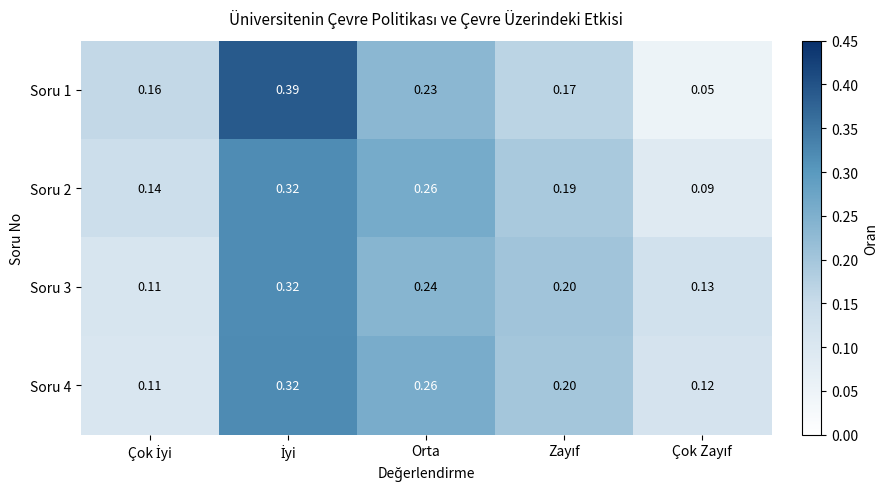

Between Çok İyi and Çok Zayıf, which series saw the biggest shift?

Soru 1